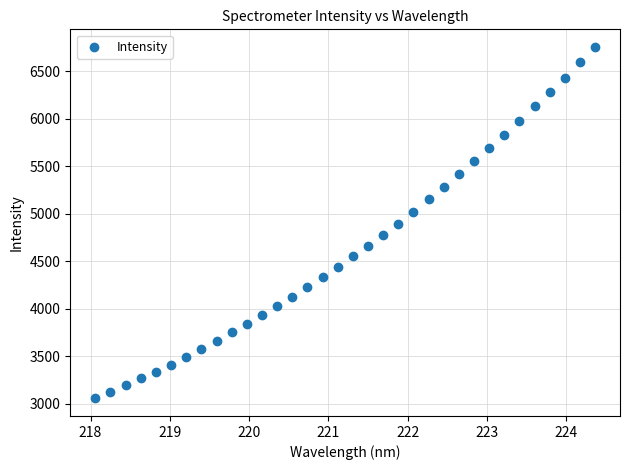

What is the range of X values (max minus min)?

6.3